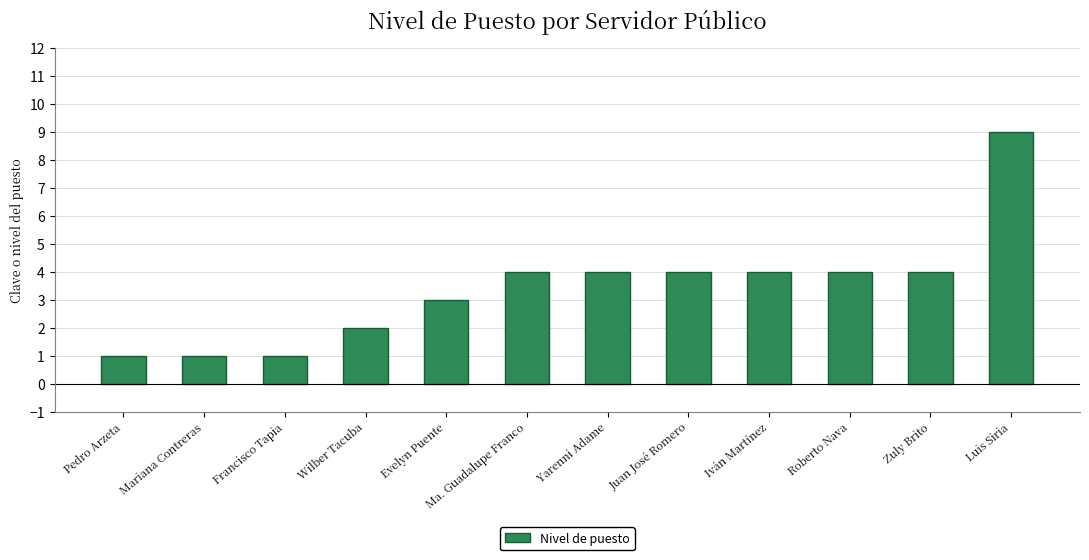

What is the greatest value displayed?

9